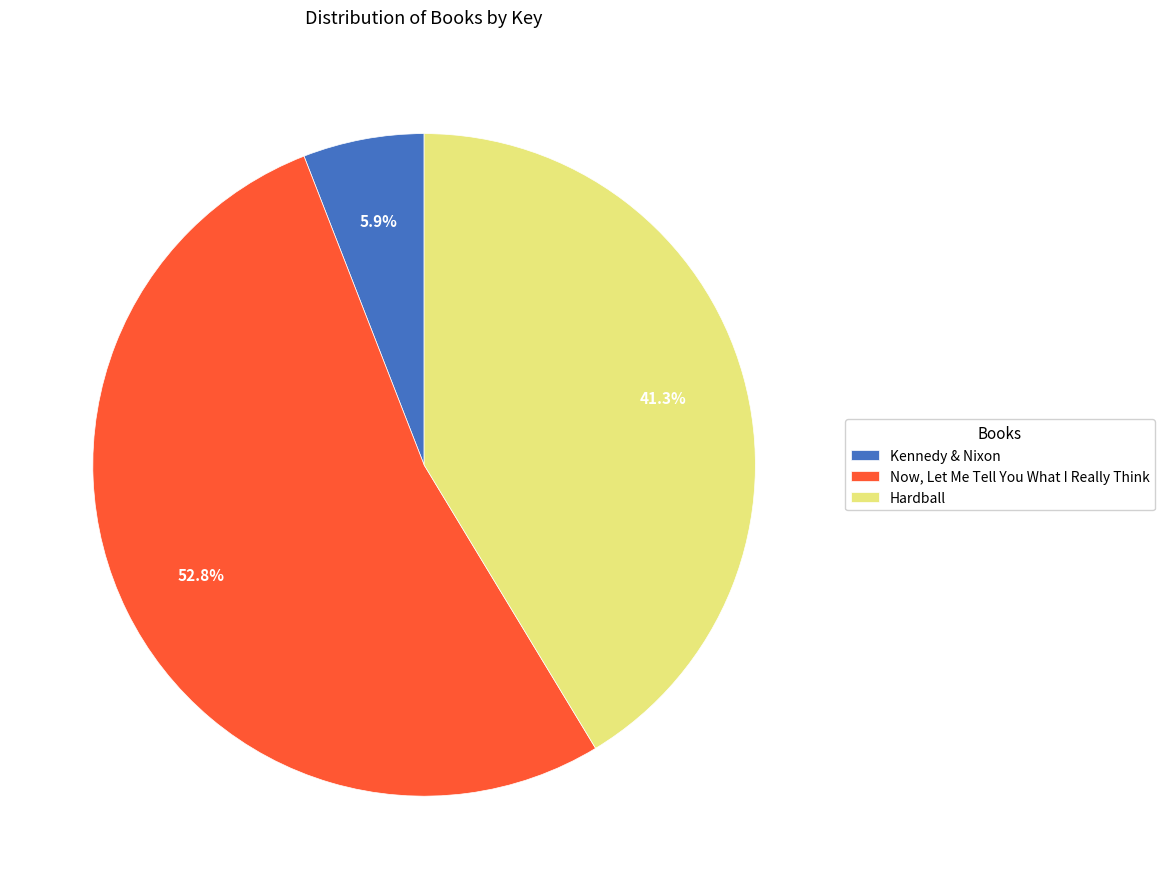

To the nearest percent, what is the average slice percentage?

33%